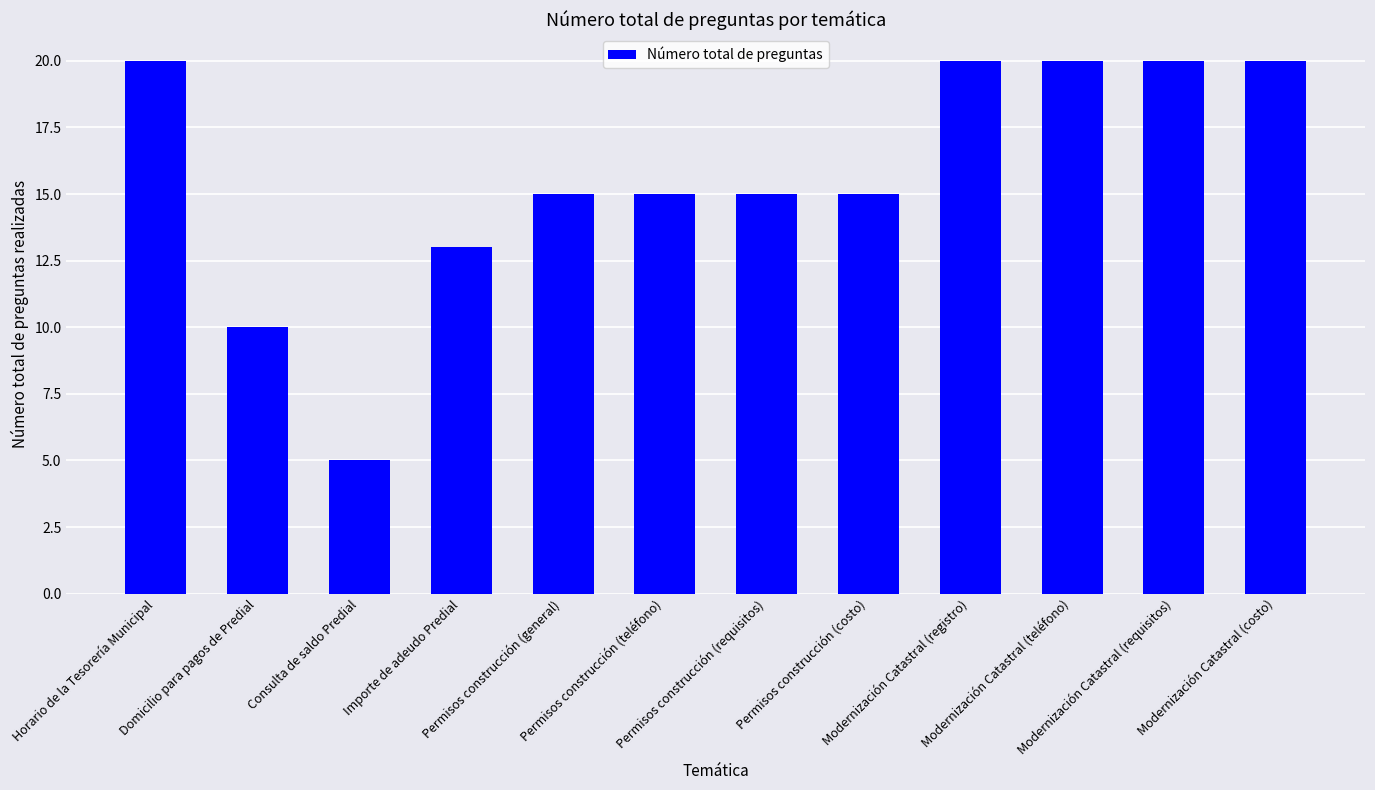

How many bars are there in total?

12